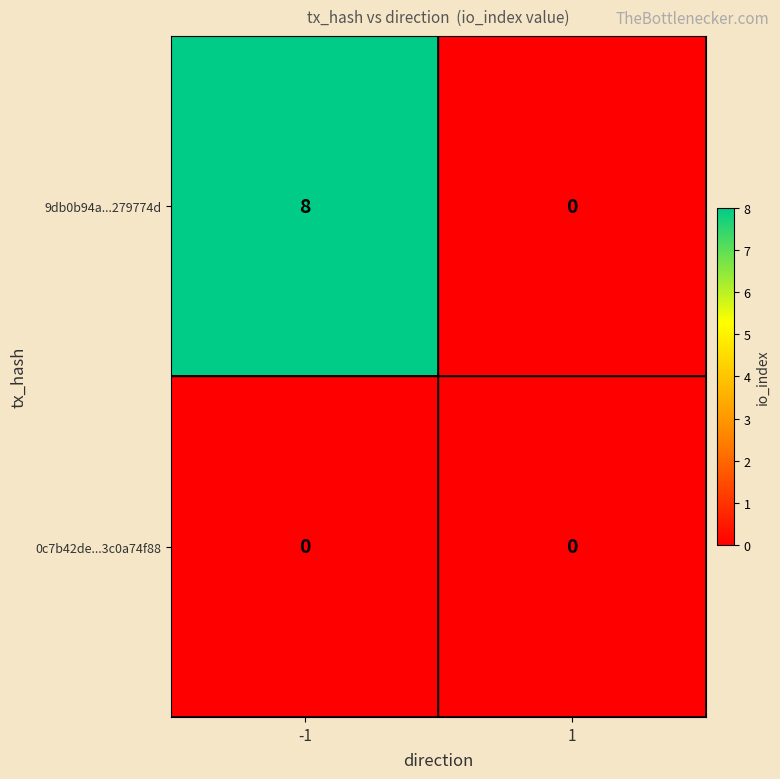

Reading left to right, list all the values displayed in this chart.

9db0b94a...279774d: -1=8	1=0
0c7b42de...3c0a74f88: -1=0	1=0